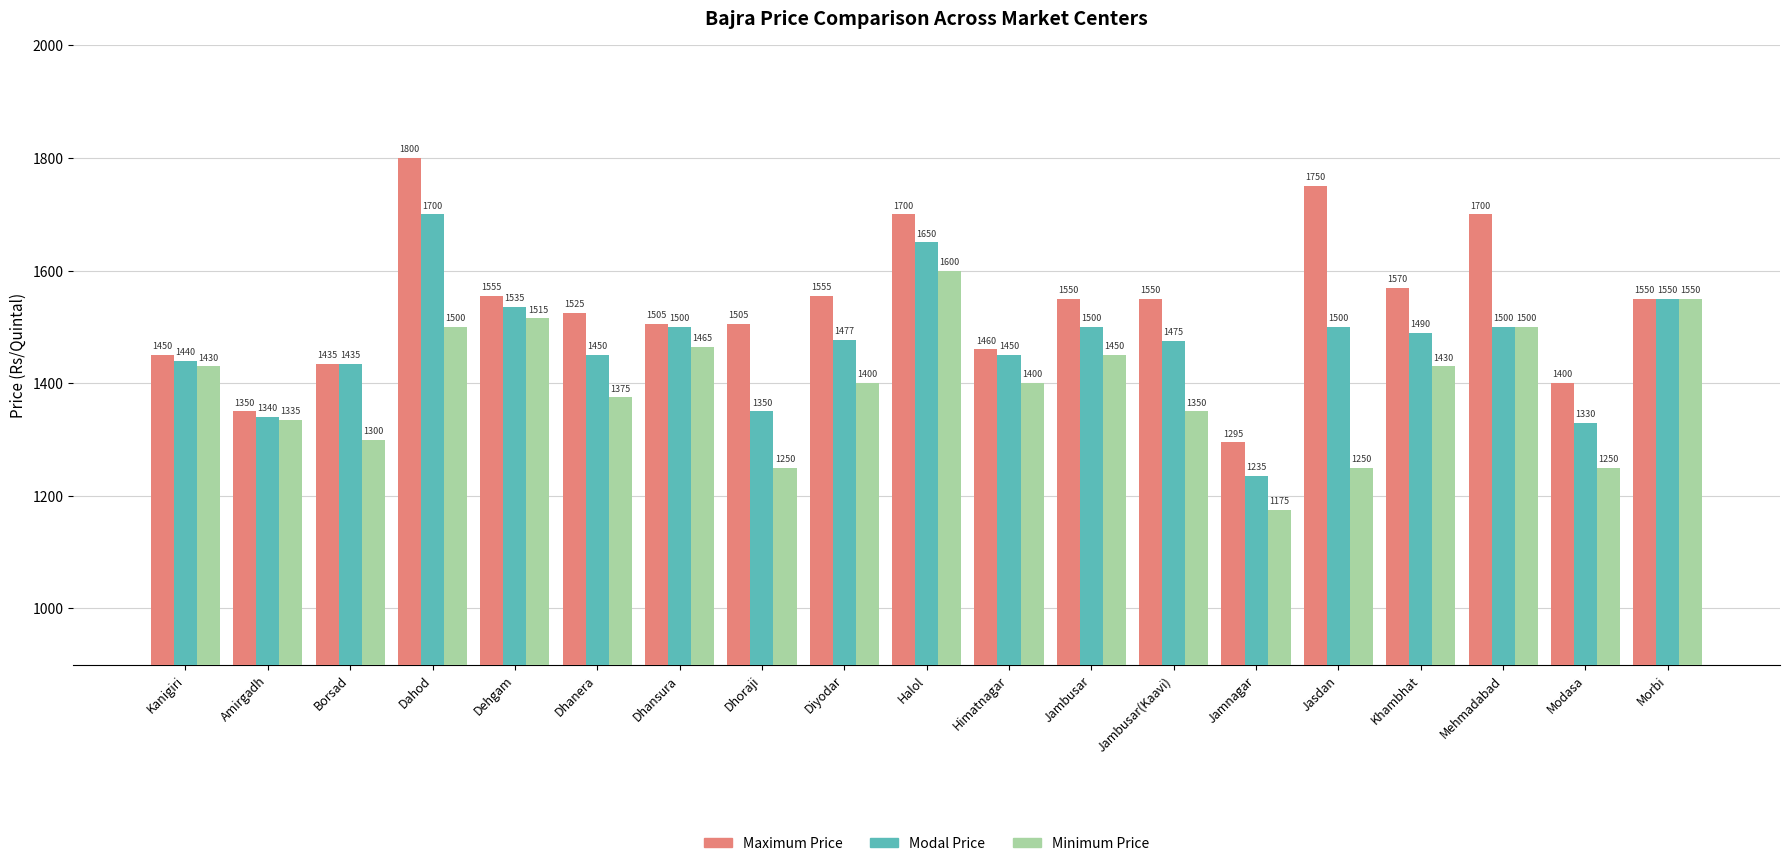

True or false: Minimum Price has a value of 1065 at Halol.

False